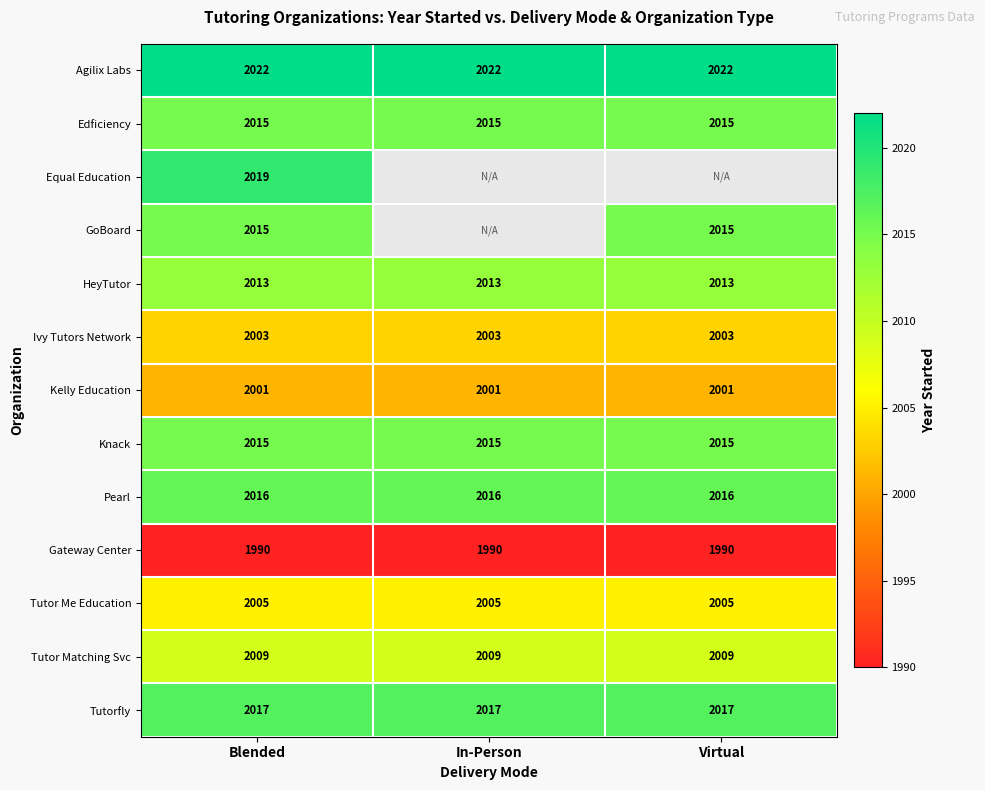

At which category does the chart reach its minimum across all series?

Blended